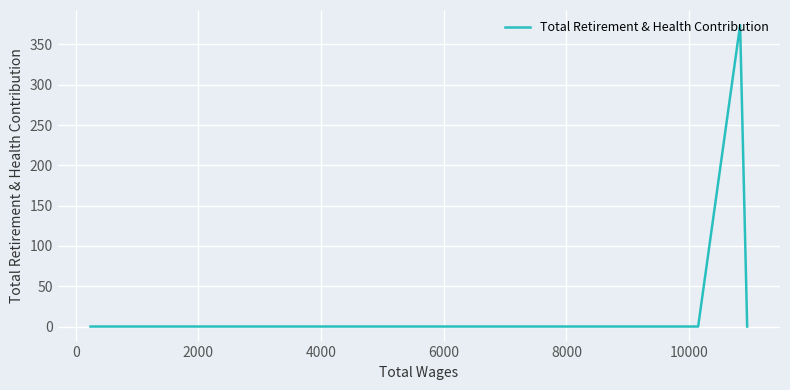

Between 10 and 8000, which is larger?

10